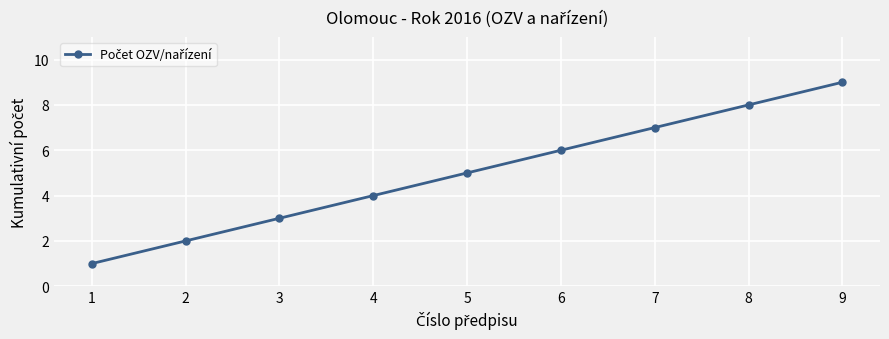

The value at 7 is 3. True or false?

False